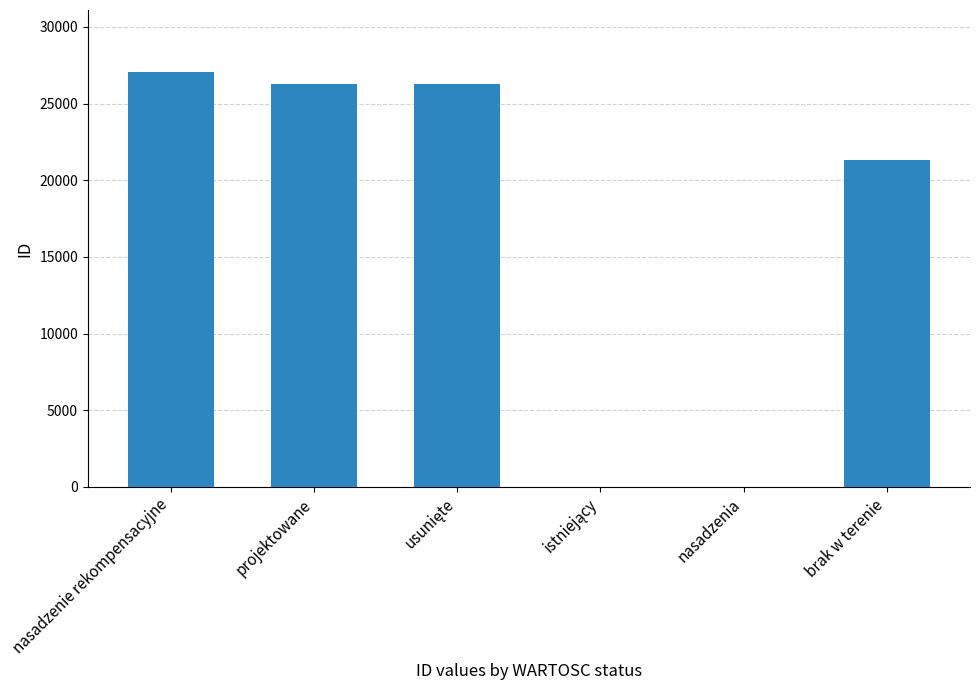

What is the sum of all values?

100942